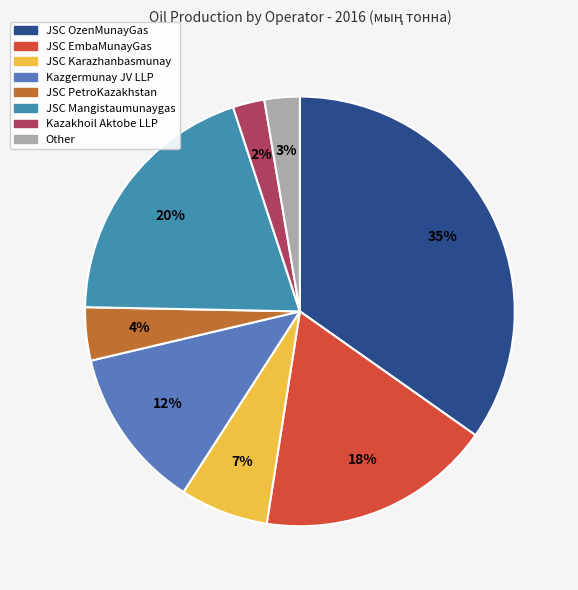

Count the number of slices in the pie.

8